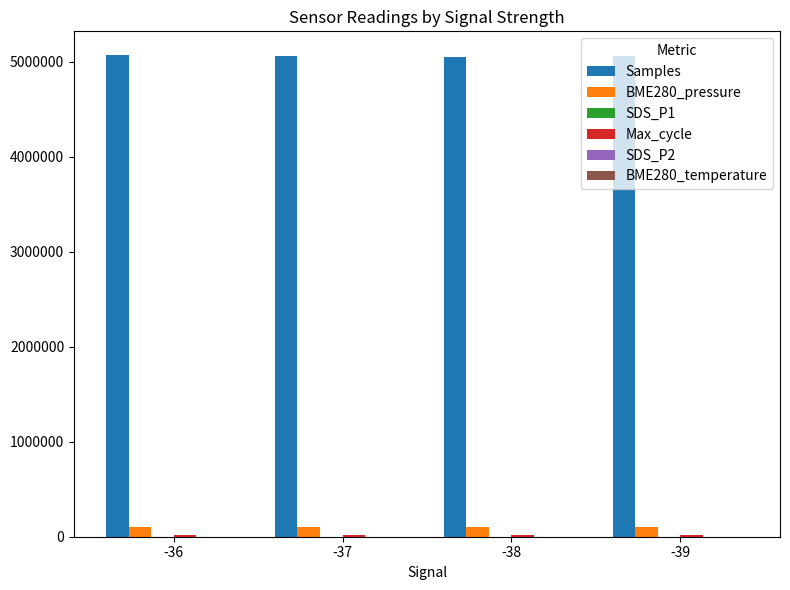

What is the sum of all BME280_pressure values?

404376.0